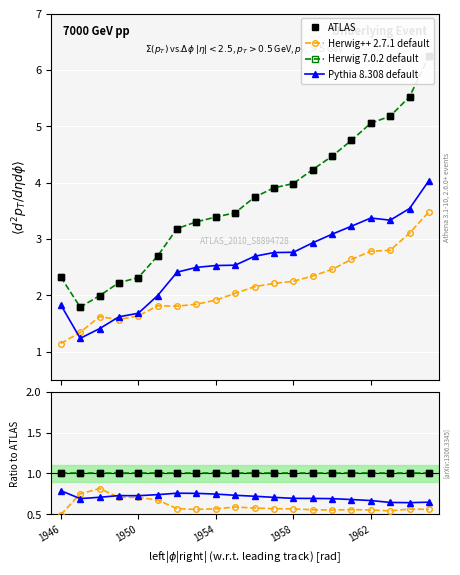

How many categories are shown in the chart?

20